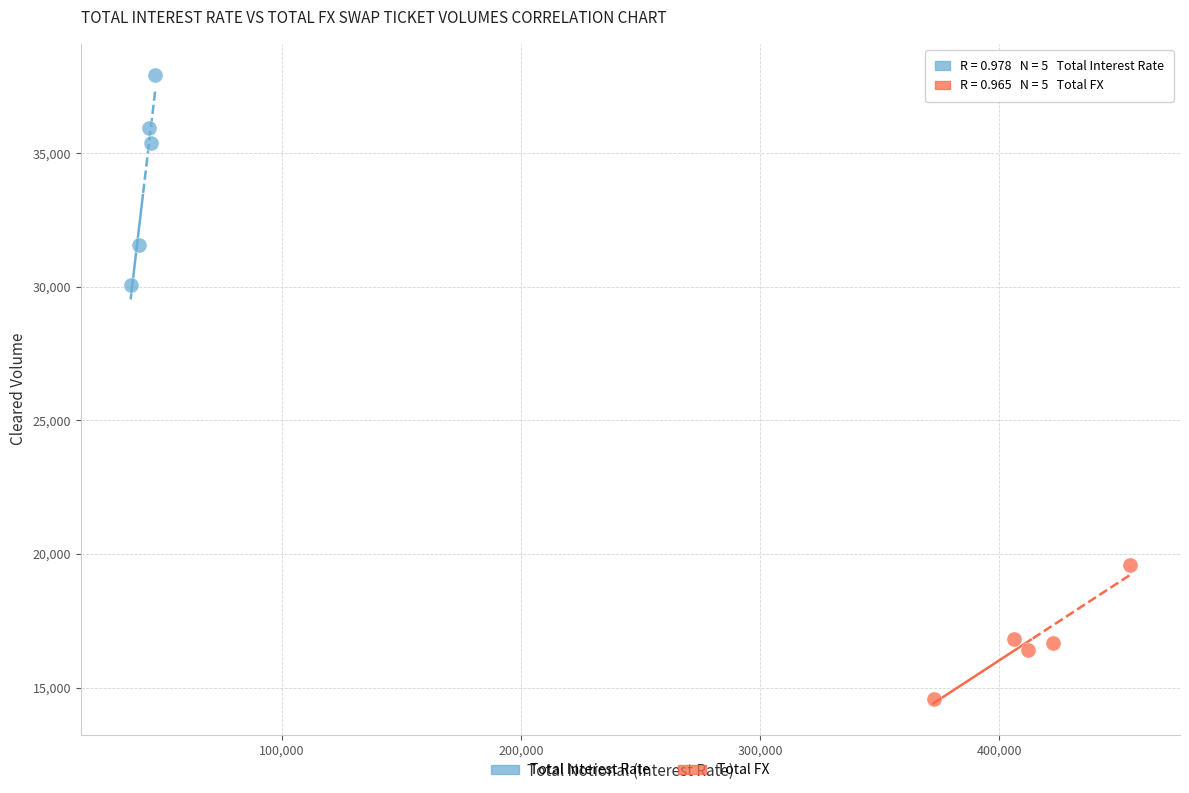

Which series has the largest Y range (max minus min)?

Total Interest Rate